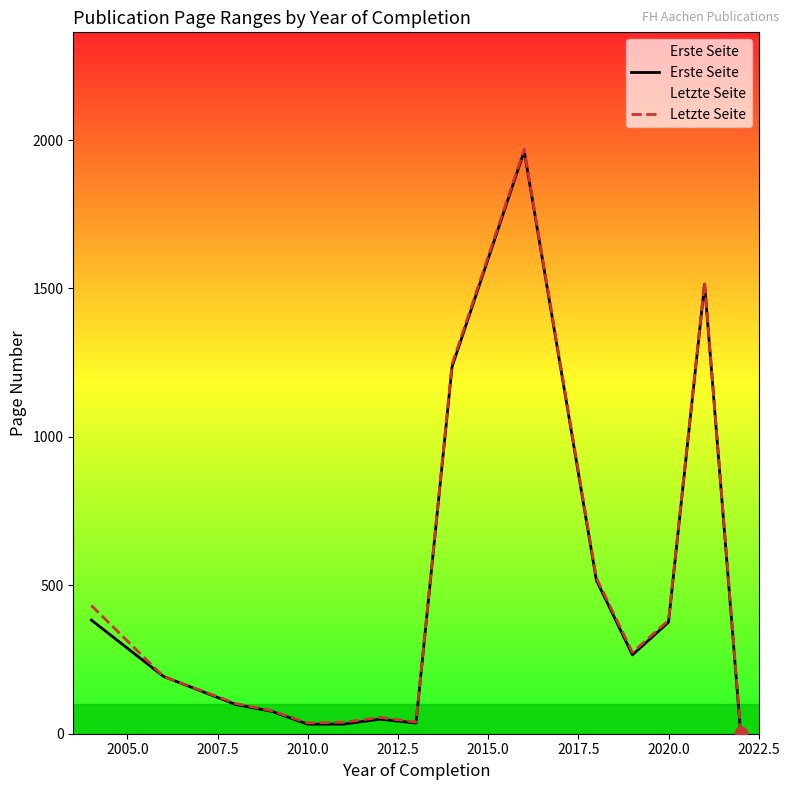

What is the highest value of the Erste Seite series?

1963.0